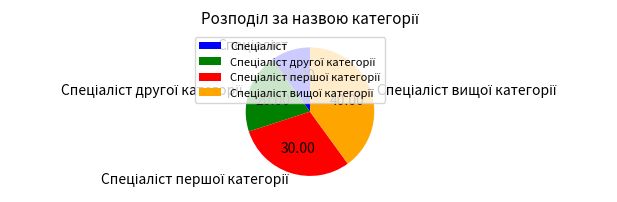

Is there a majority slice in this chart?

No